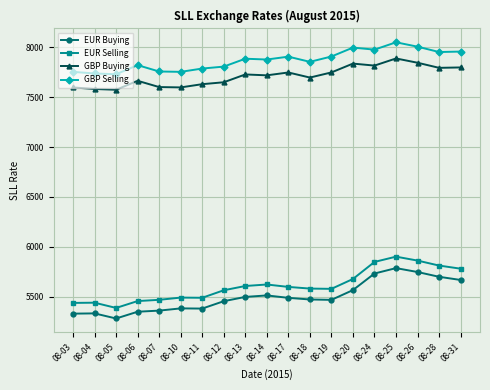

Which series changed the most between 08-03 and 08-31?

EUR Selling